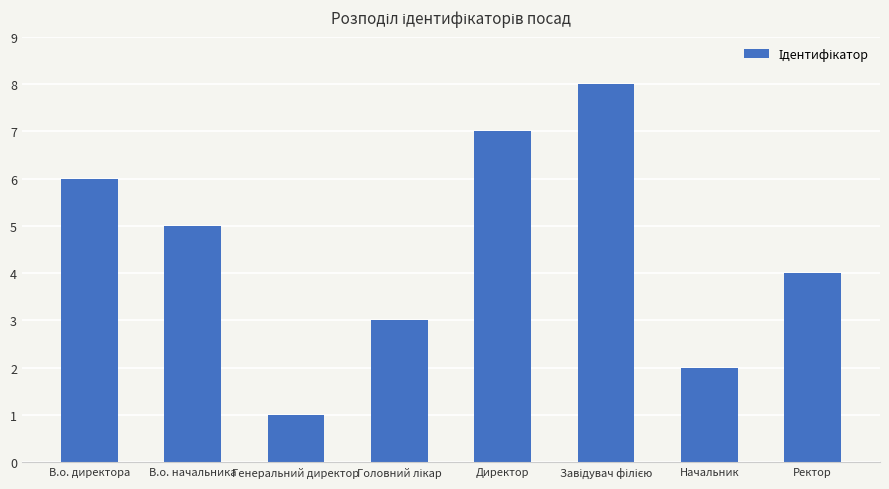

Reading right to left, what are all the values shown in this chart?

4	2	8	7	3	1	5	6